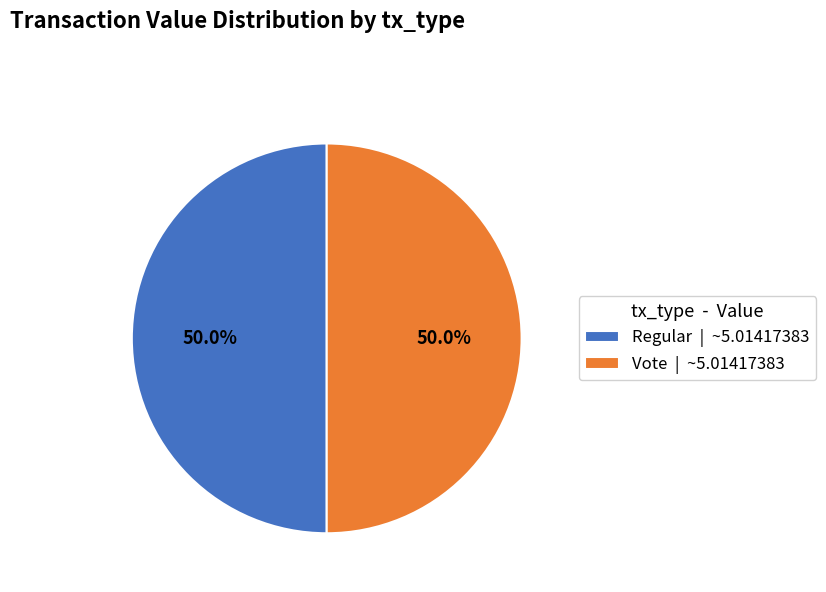

What portion of the pie excludes Regular | ~5.01417383?

50.0%